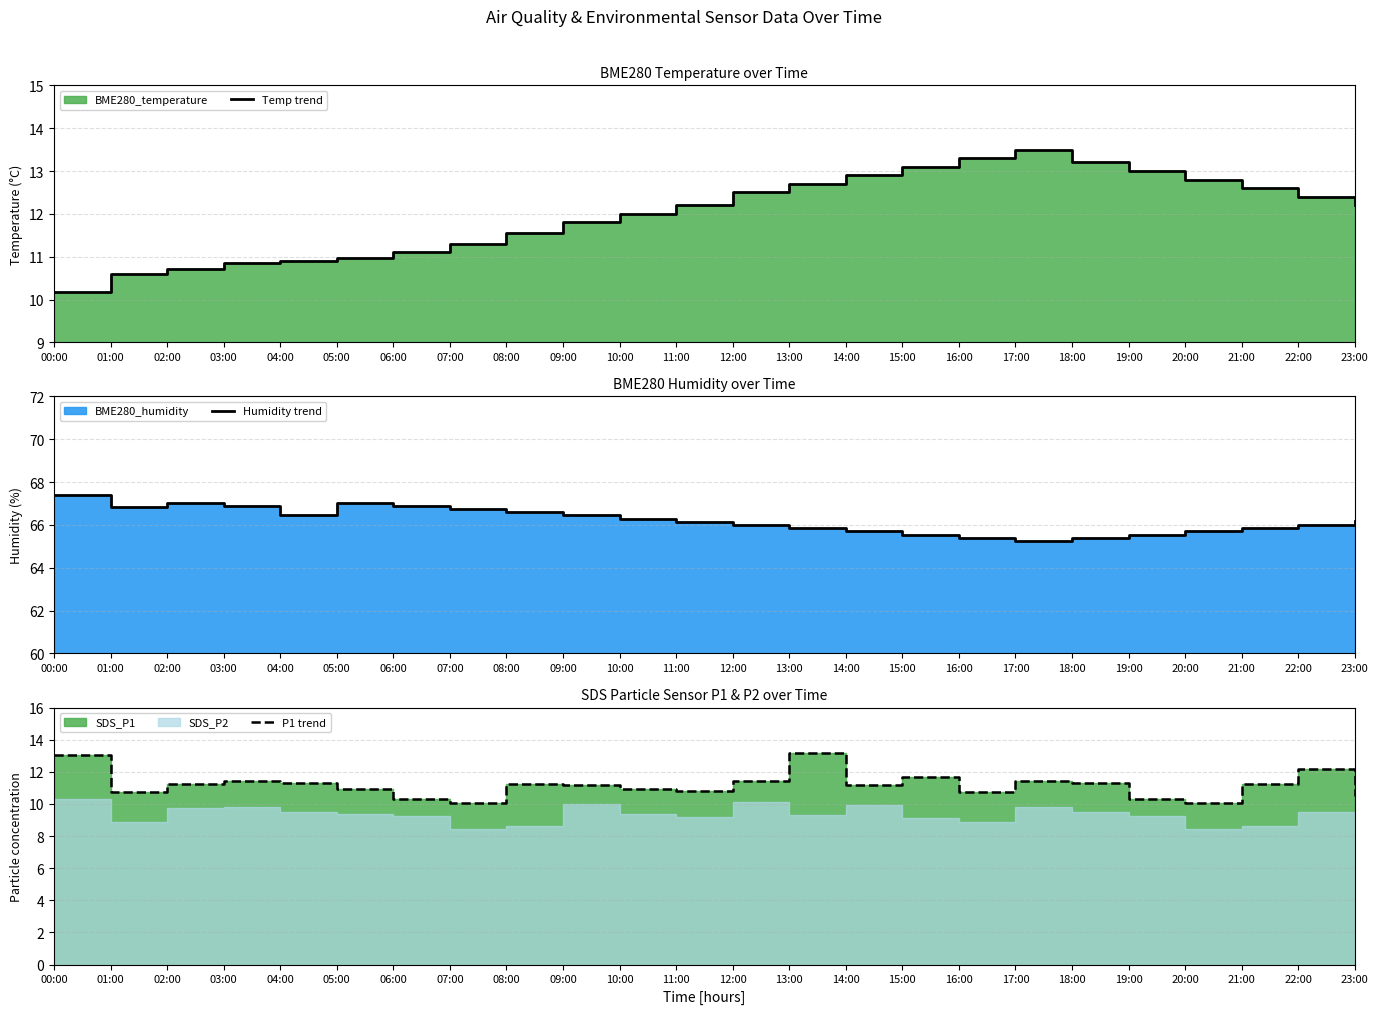

What is the difference between the maximum and second lowest values in the Humidity trend series?

2.0